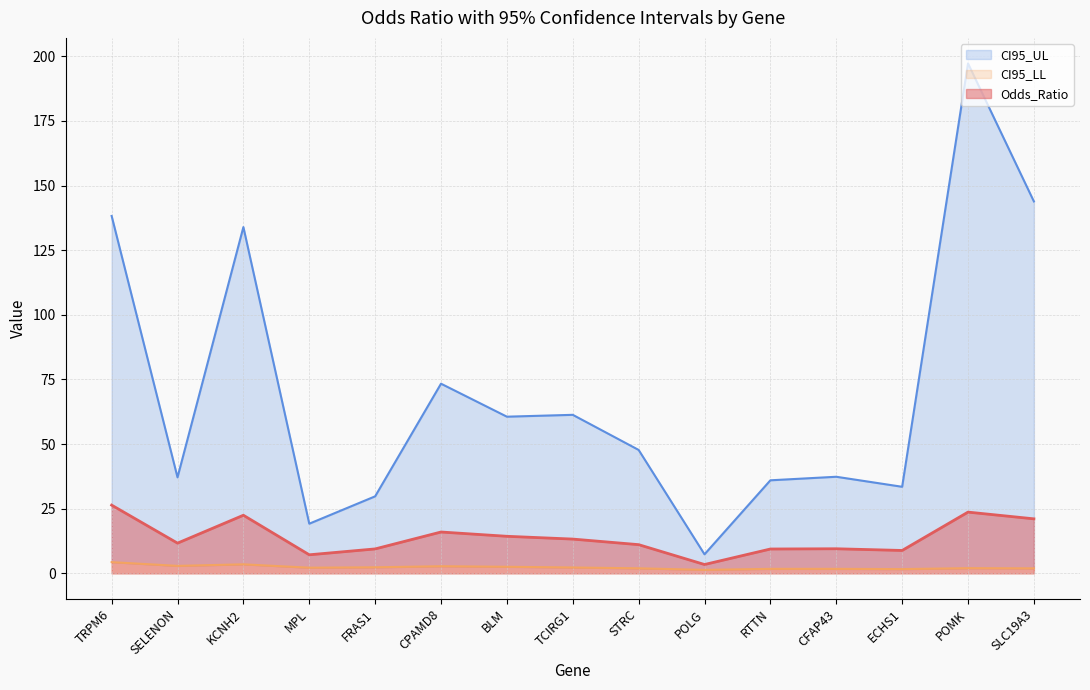

What is the minimum value shown in the chart?

1.3